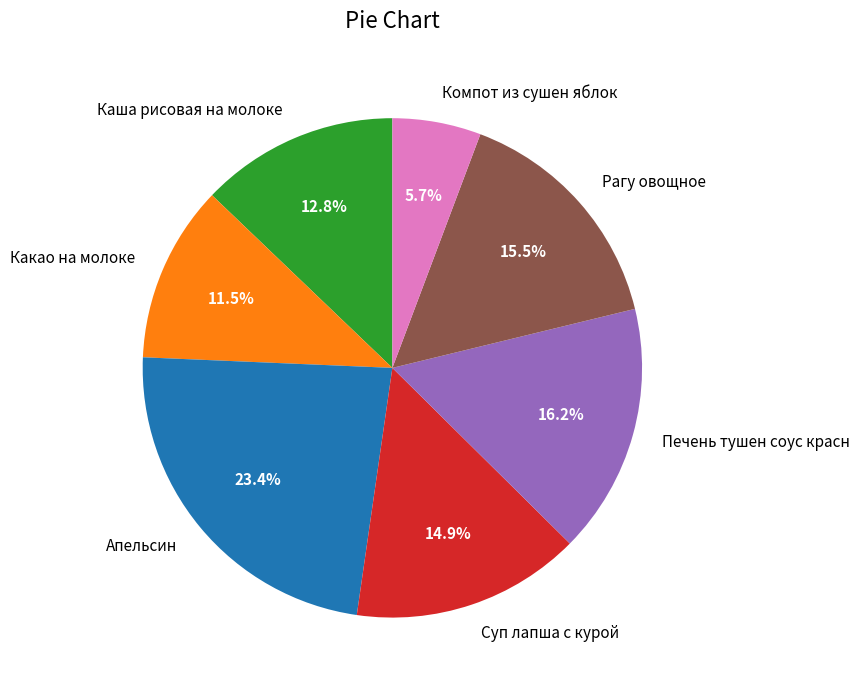

Which category has the biggest portion of the pie?

Апельсин